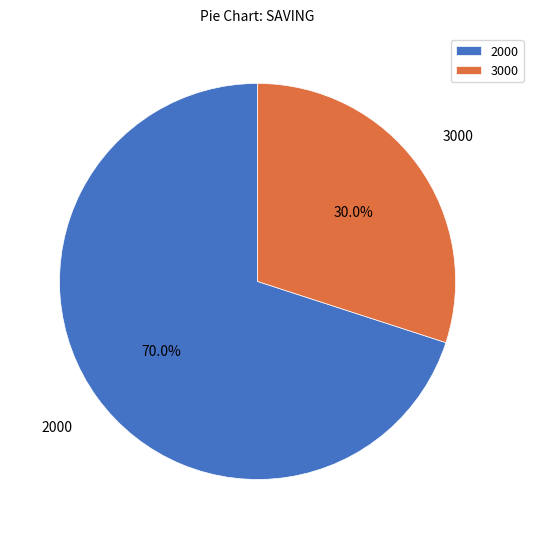

Rank the categories by value from highest to lowest.

2000, 3000